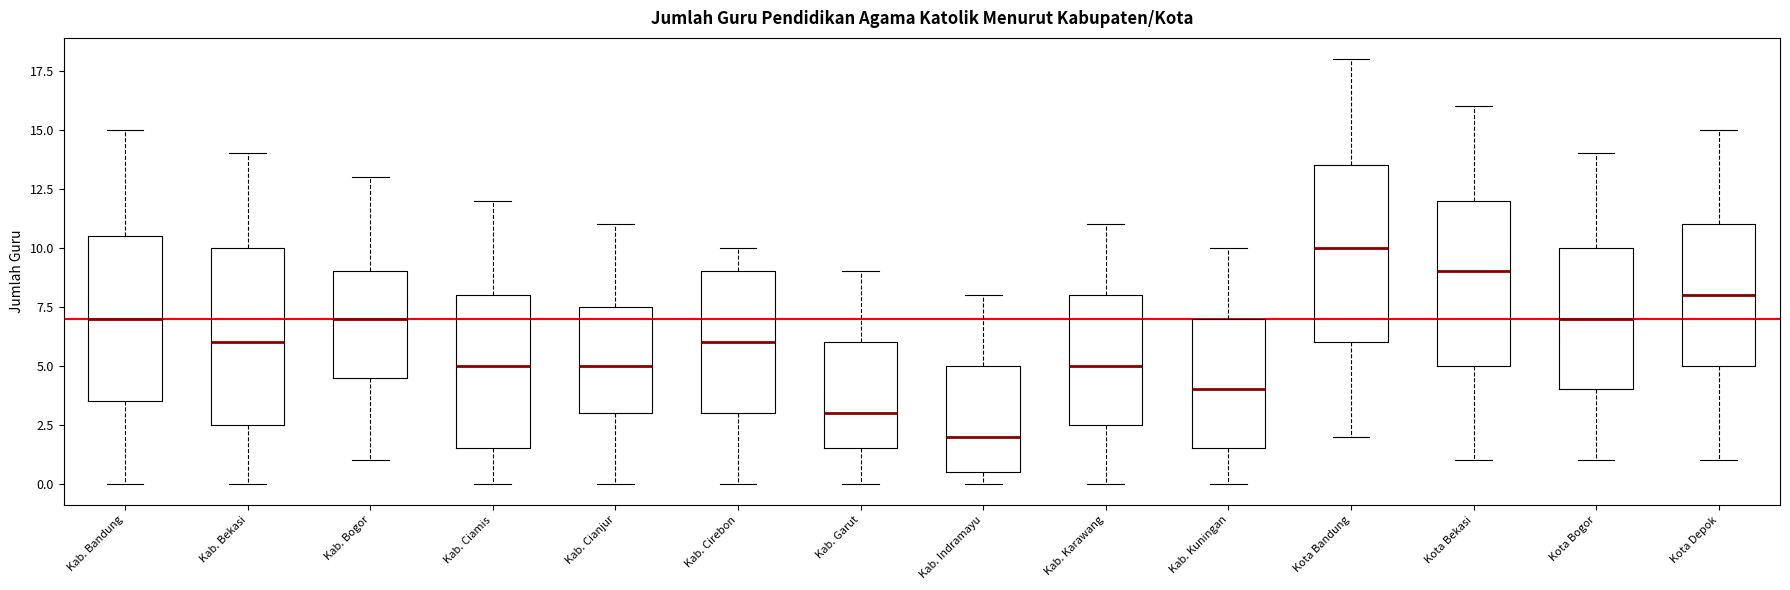

Which box has the lowest median line?

Kab. Indramayu